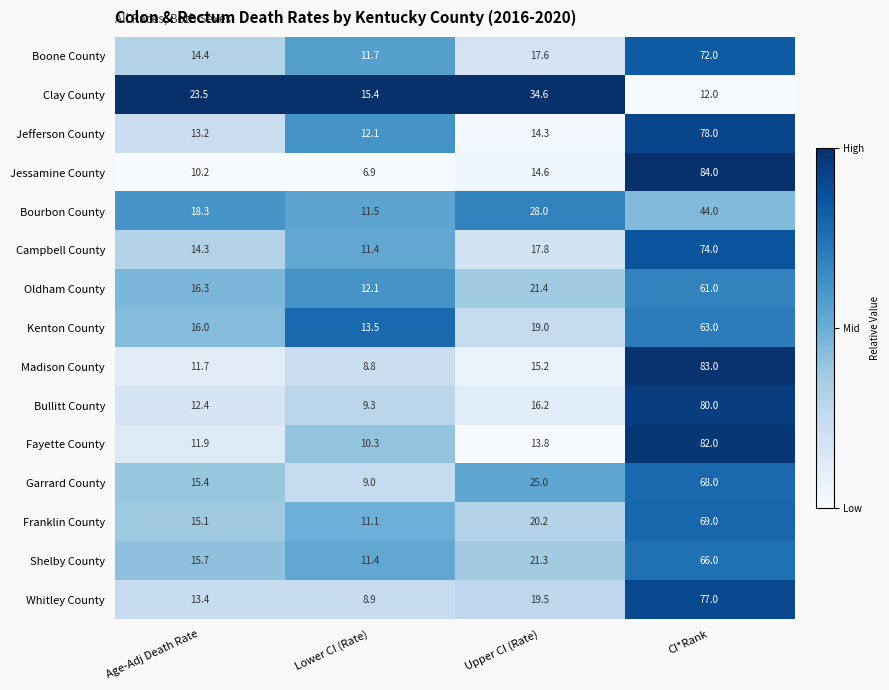

At which label does Madison County first exceed 15?

Upper CI (Rate)